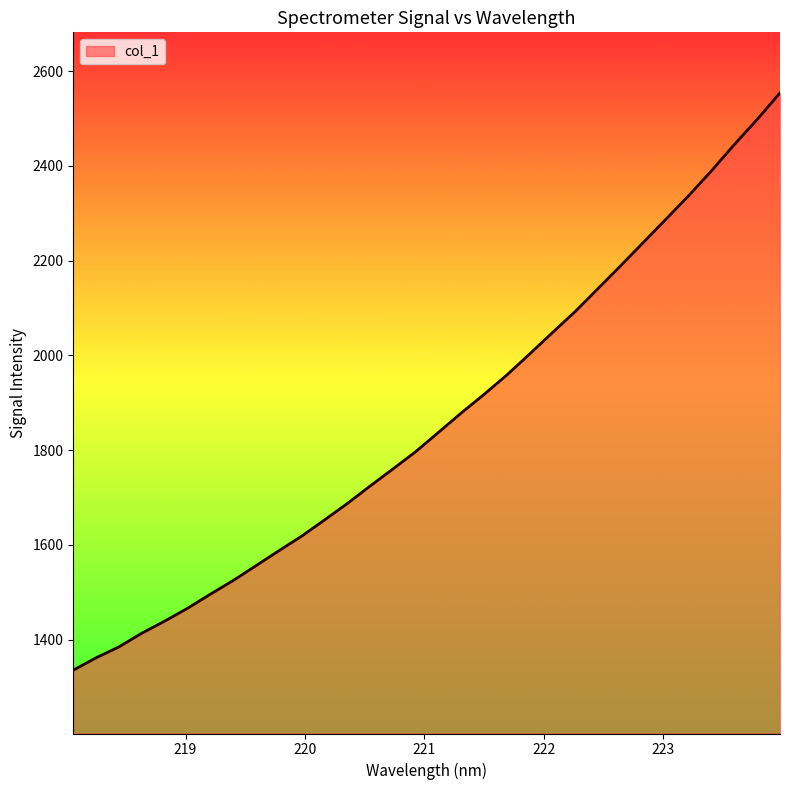

What is the maximum value shown in the chart?

2554.0